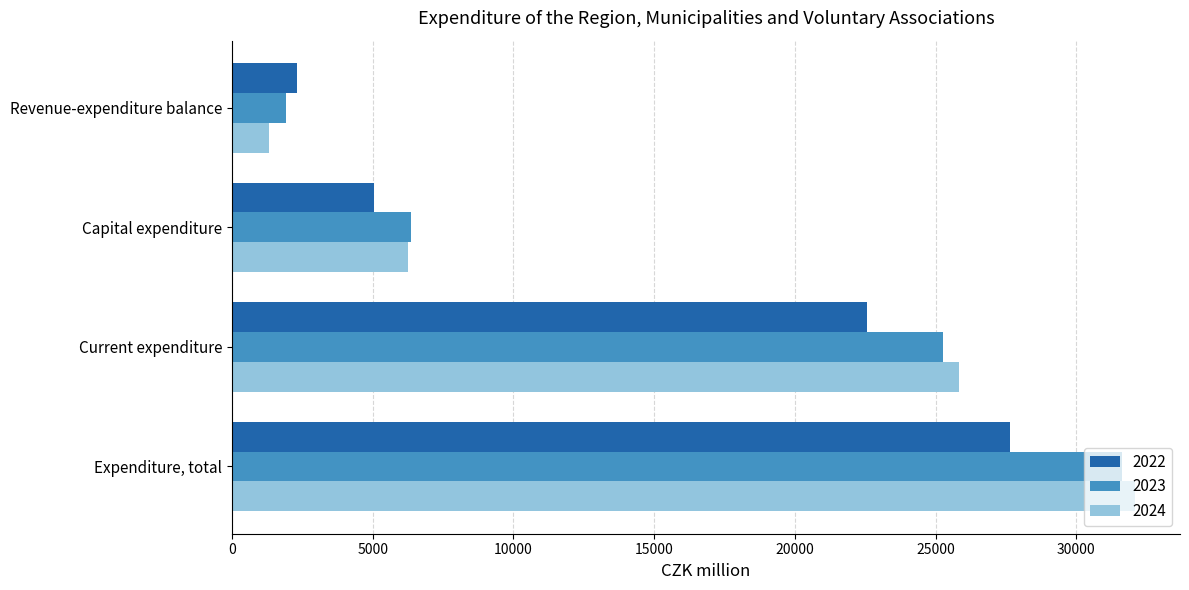

What value does the 2023 series have at Expenditure, total?

31610.9